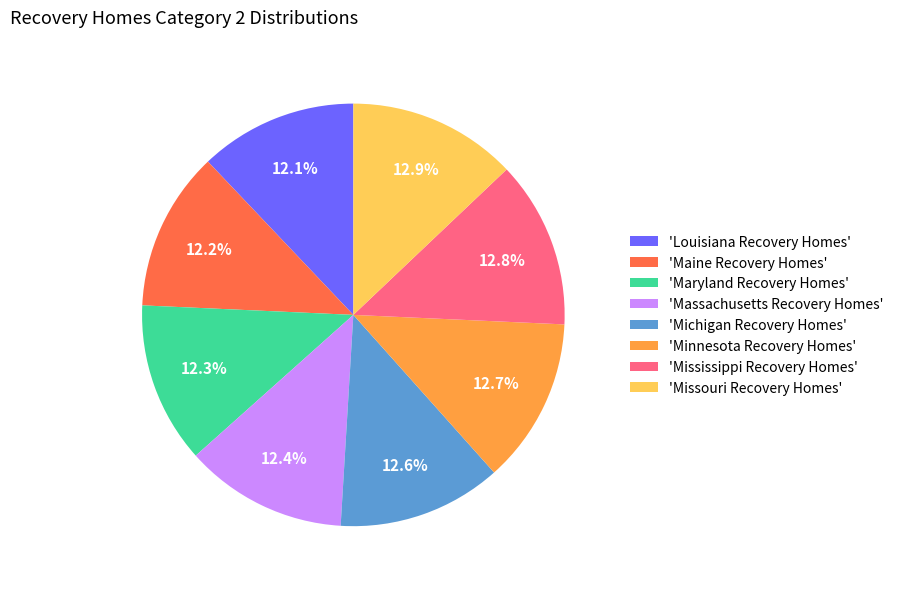

What is the ratio of the value at 'Maine Recovery Homes' to the value at 'Michigan Recovery Homes'?

1.0